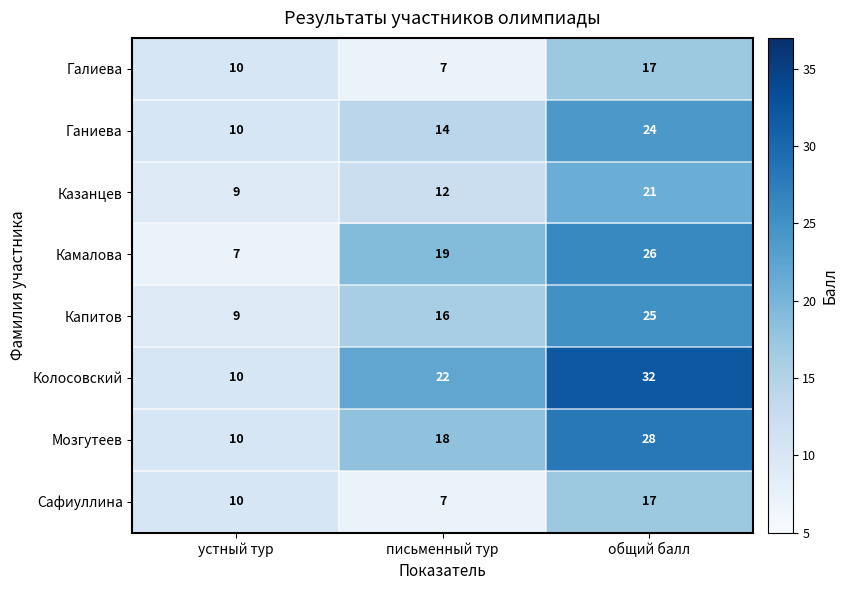

Where is Мозгутеев nearest to the value 19?

письменный тур